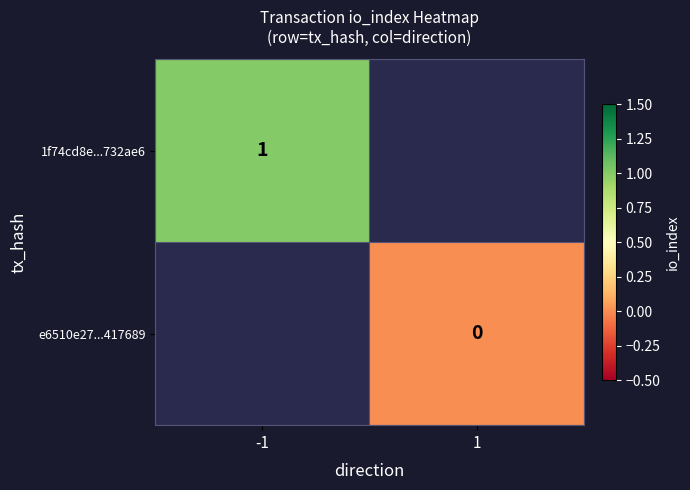

Is it true that 1f74cd8e...732ae6 equals 1 at -1?

True